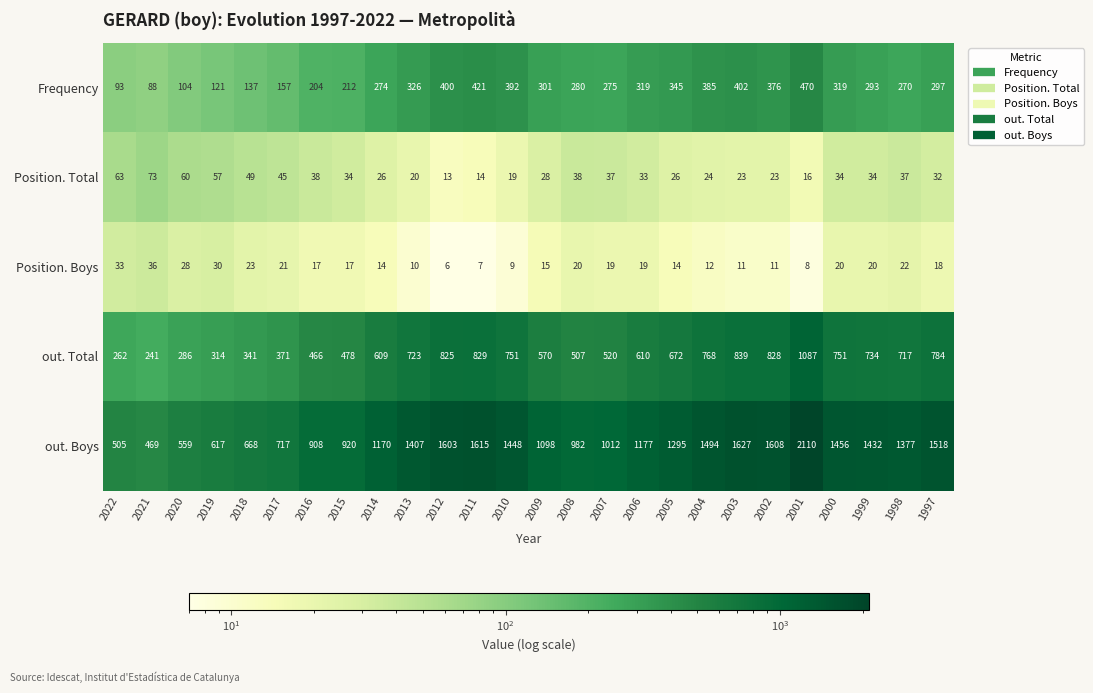

What is the sum of the Position. Total values at 2003 and 2001?

39